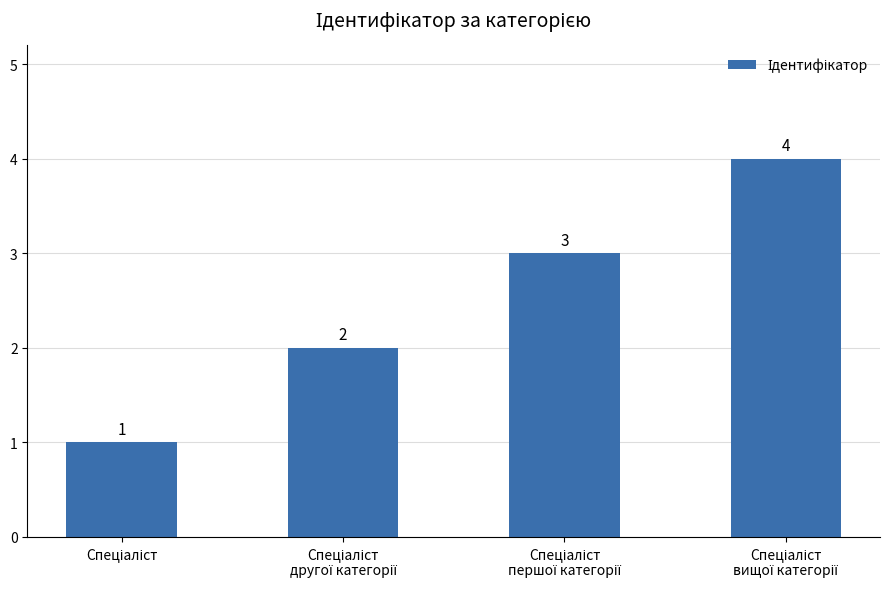

Reading left to right, extract all data points from this chart.

1	2	3	4